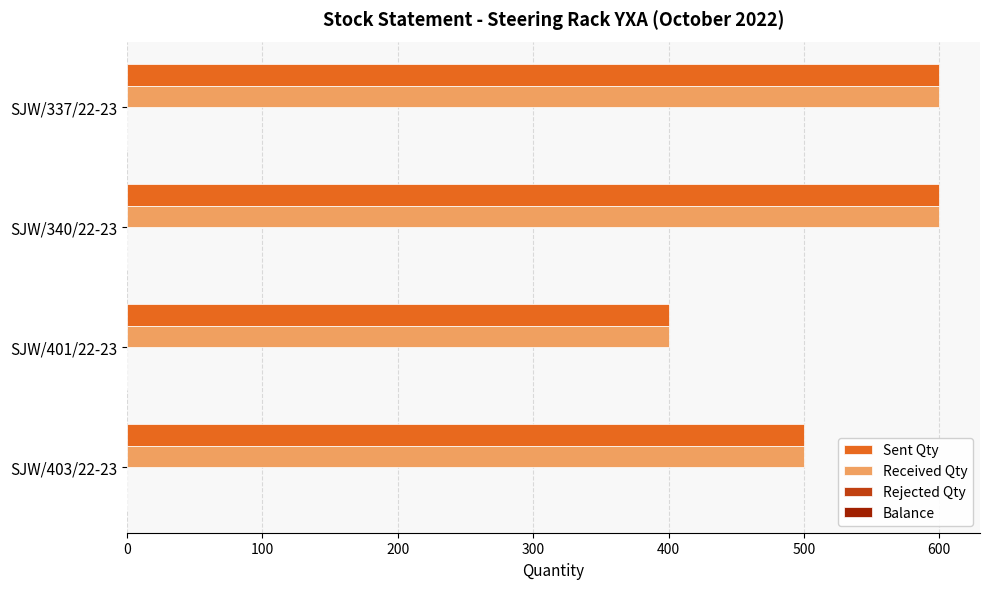

What is the maximum value for Received Qty?

600